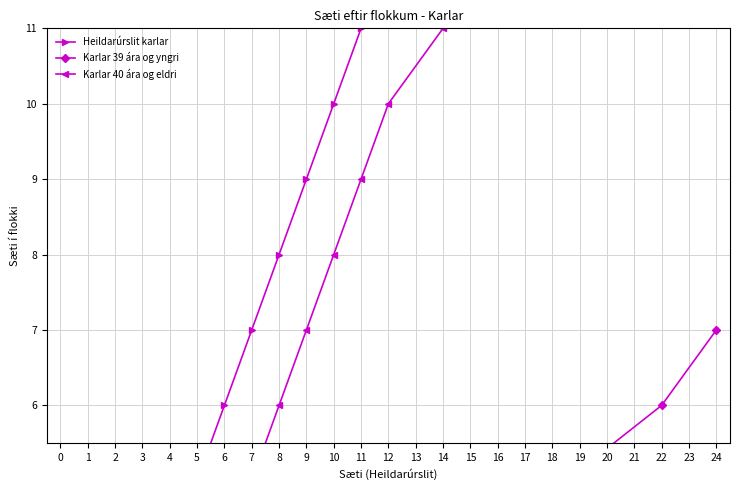

Which series has the largest total across all categories?

Karlar 39 ára og yngri